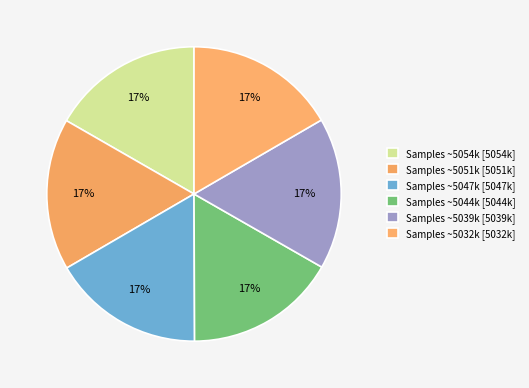

Is there a majority slice in this chart?

No